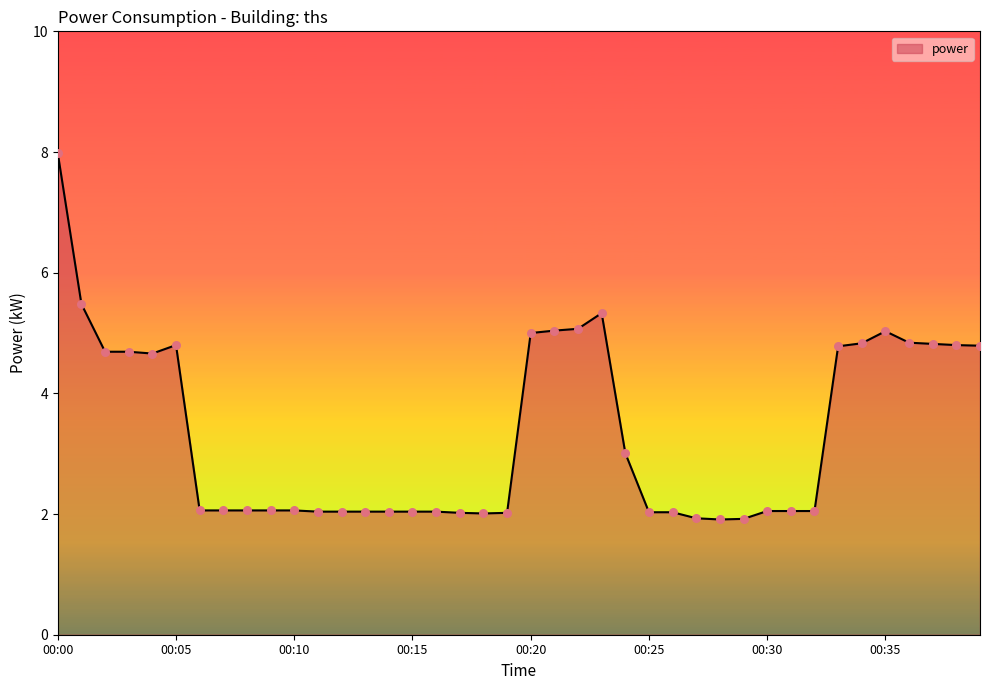

What is the greatest value displayed?

8.0